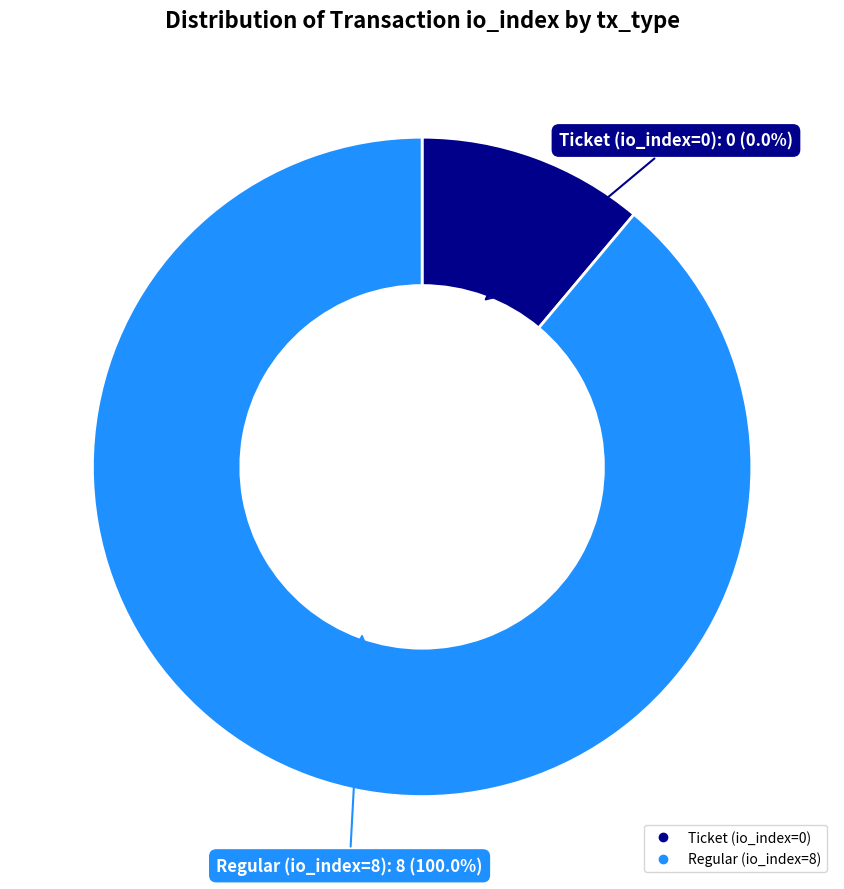

To the nearest percent, what percentage of the pie is Regular (io_index=8)?

100%